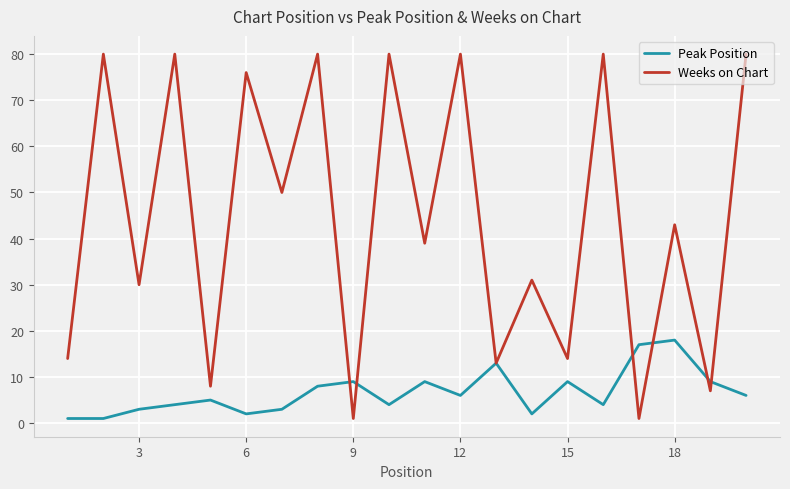

Reading right to left, list all the values displayed in this chart.

Peak Position: 6	9	18	17	4	9	2	13	6	9	4	9	8	3	2	5	4	3	1	1
Weeks on Chart: 80	7	43	1	80	14	31	13	80	39	80	1	80	50	76	8	80	30	80	14